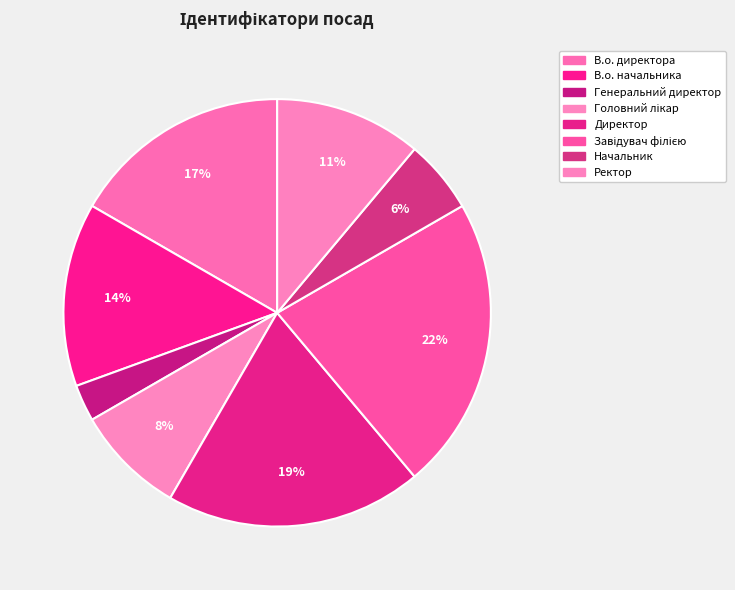

To the nearest percent, what is the difference between the largest and smallest slice percentages?

19%